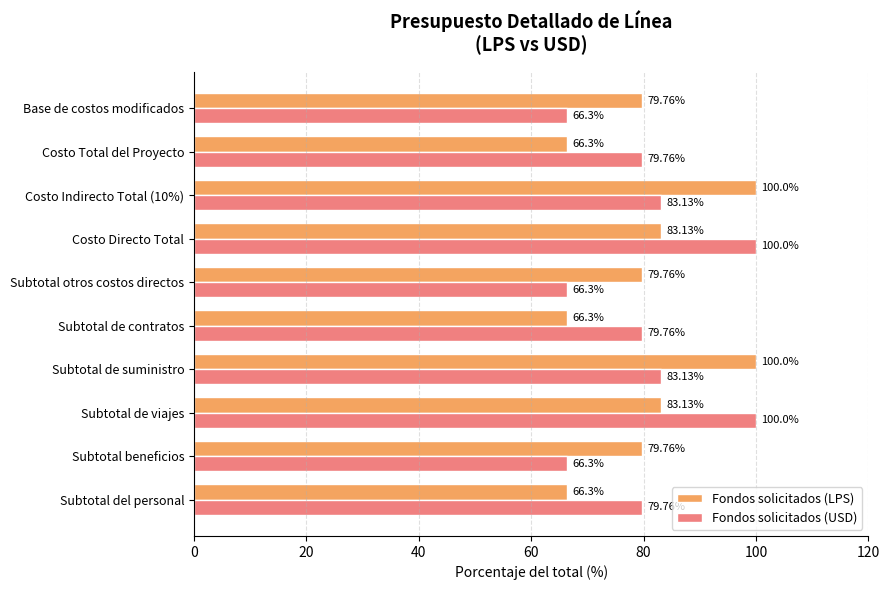

What is the total value across all series at Subtotal de viajes?

183.1